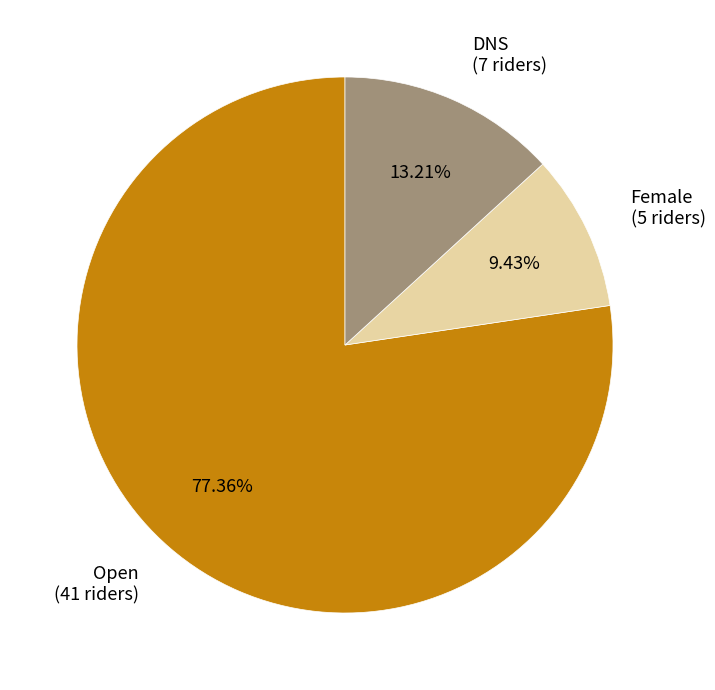

Which category accounts for the majority?

Open